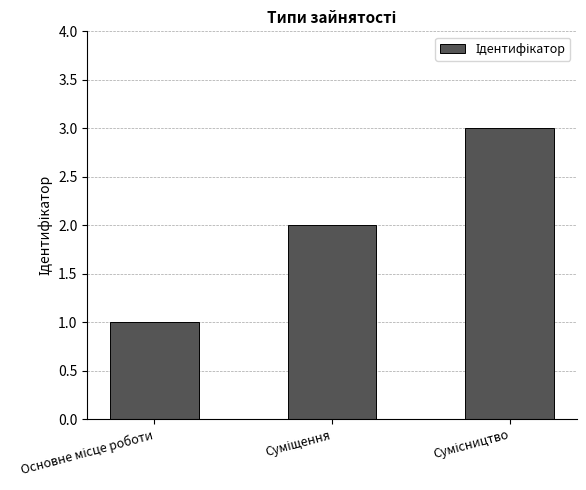

How many data points are less than 2?

1